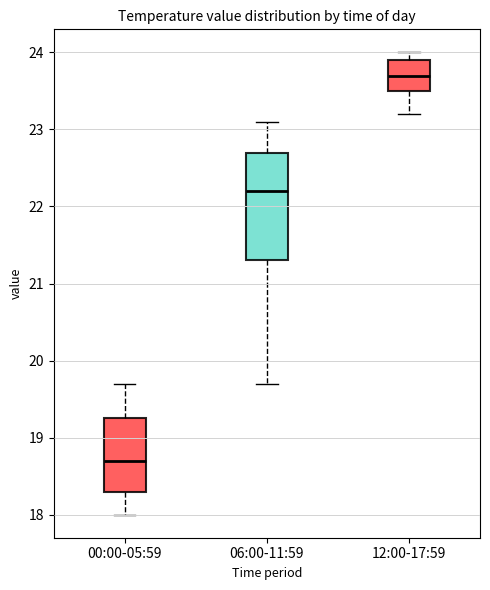

Reading left to right, read every box against the y-axis: the position of its median line, the range the box covers, and the ends of its whiskers. The values are not printed on the chart, so give them approximately, as read against the axis.

00:00-05:59: median 18.7, box 18.3 to 19.3, whiskers 18.0 to 19.7
06:00-11:59: median 22.2, box 21.3 to 22.7, whiskers 19.7 to 23.1
12:00-17:59: median 23.7, box 23.5 to 23.9, whiskers 23.2 to 24.0